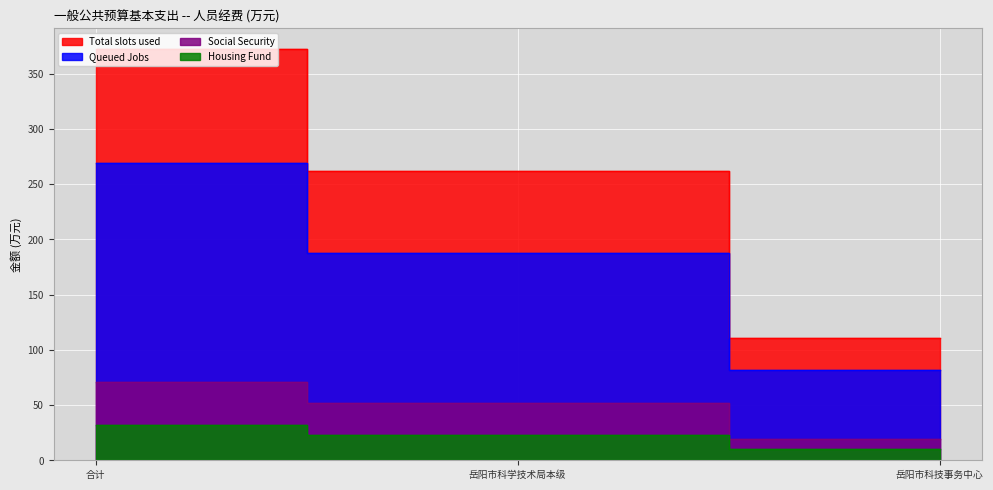

At 岳阳市科学技术局本级, list the series in order from largest to smallest.

Total slots used, Queued Jobs, Social Security, Housing Fund